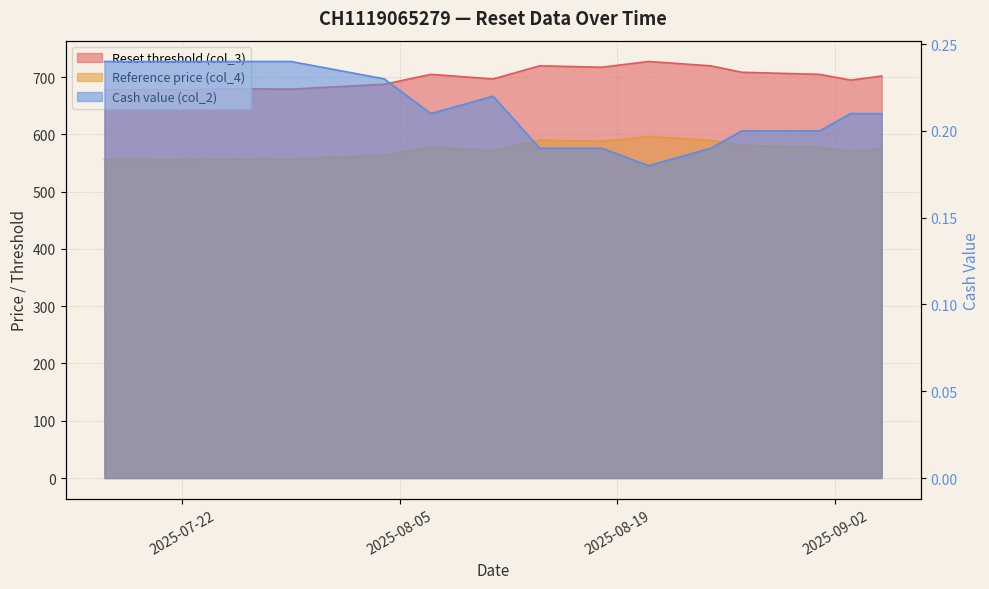

How many interior local peaks does the Reference price (col_4) series have?

4